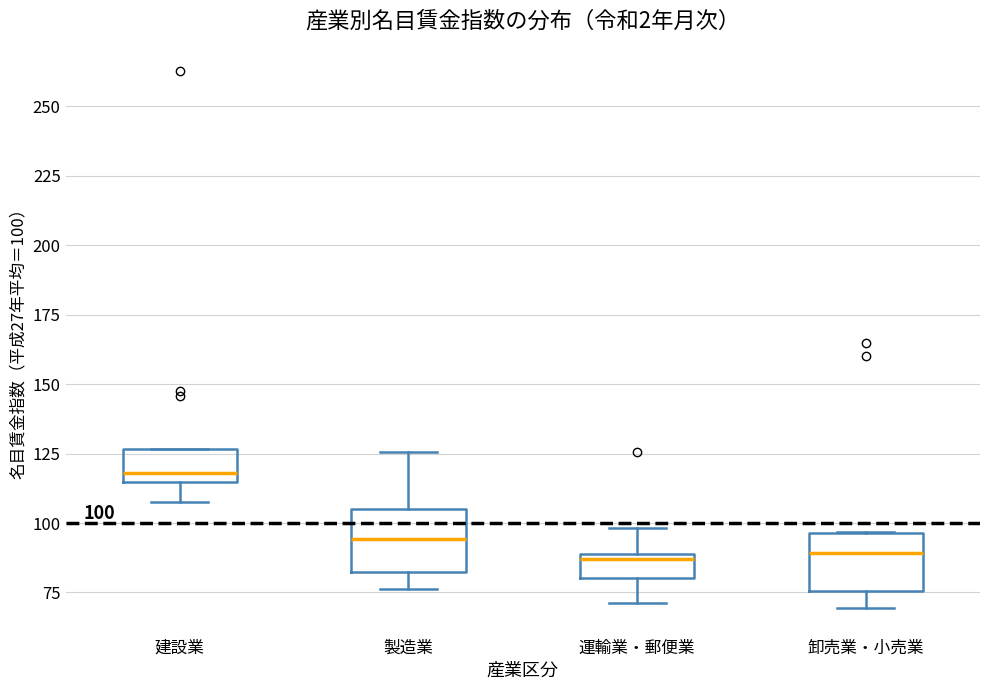

Which box has the highest median line?

建設業